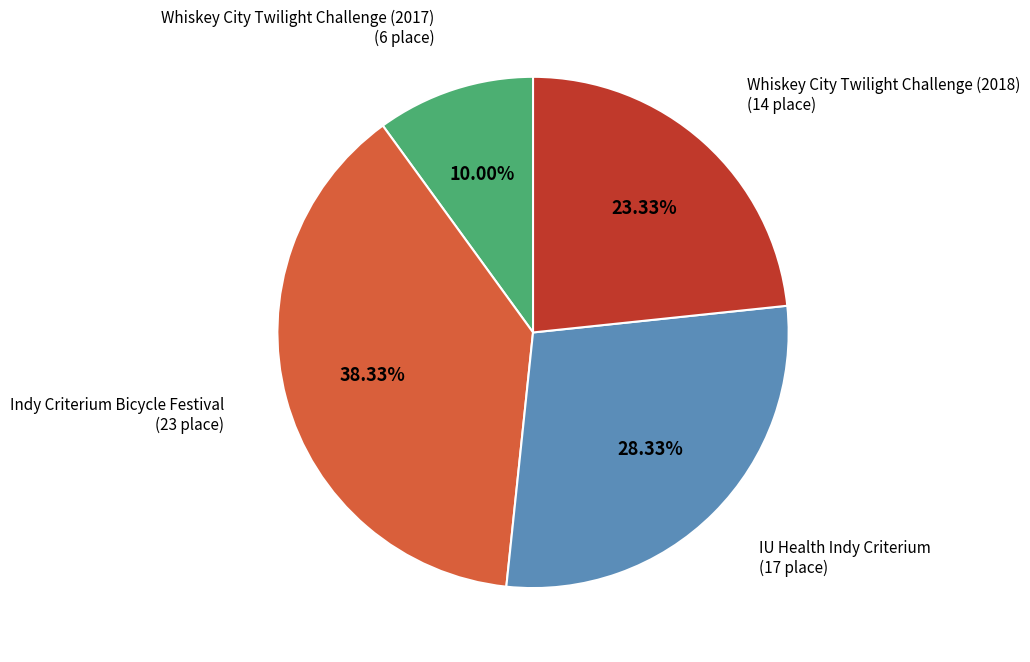

What is the ratio of the value at Whiskey City Twilight Challenge (2017) to the value at IU Health Indy Criterium?

0.4